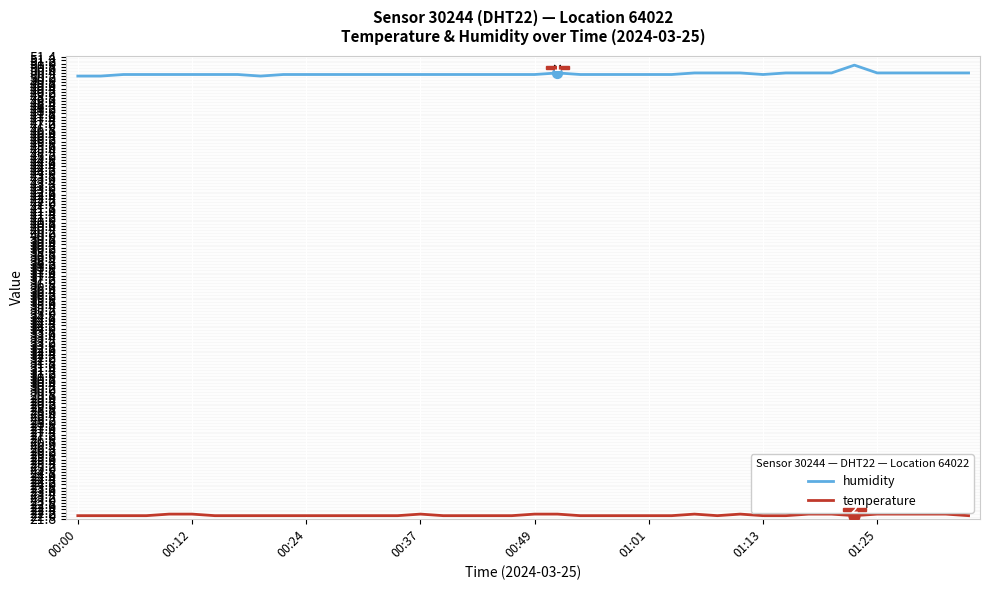

Rank the series by their average value, from highest to lowest.

humidity, temperature